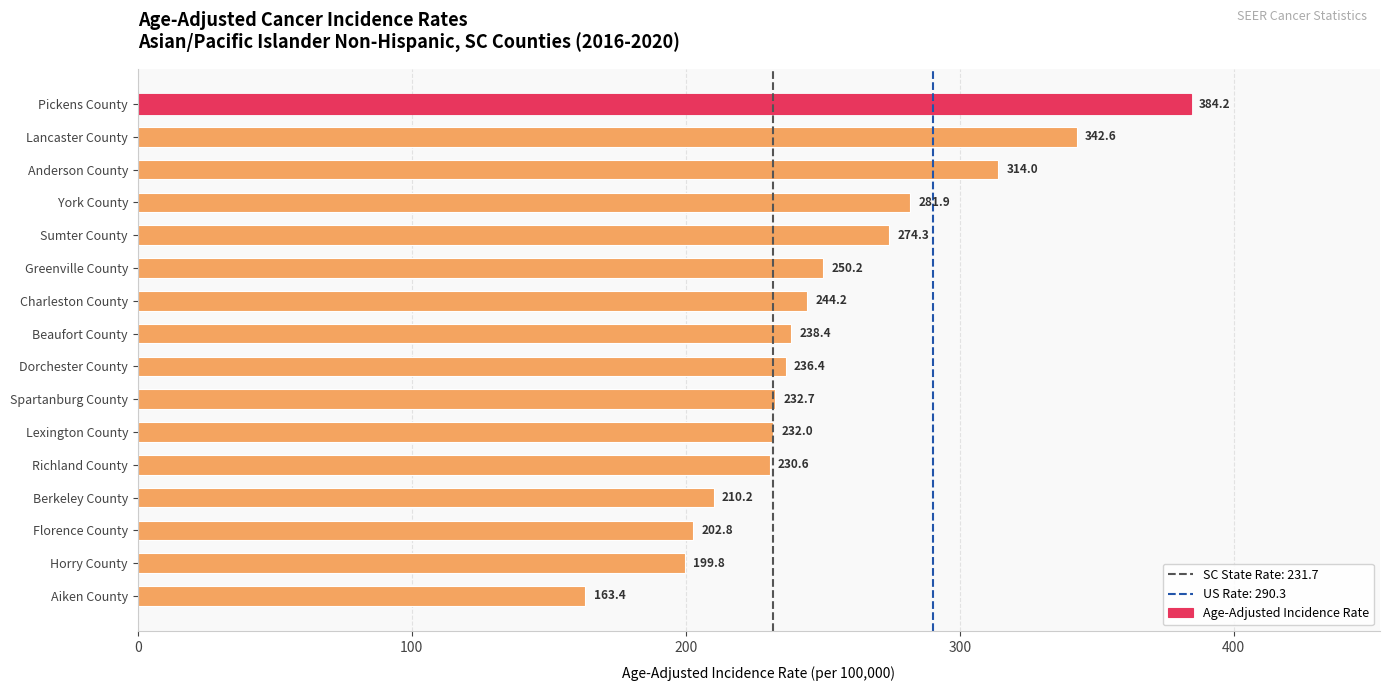

What position from the top is Horry County?

15